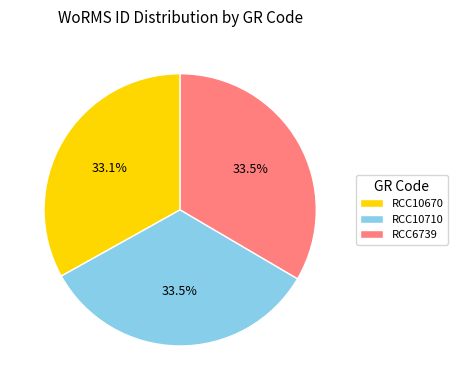

Is there any slice that represents more than half of the pie?

No